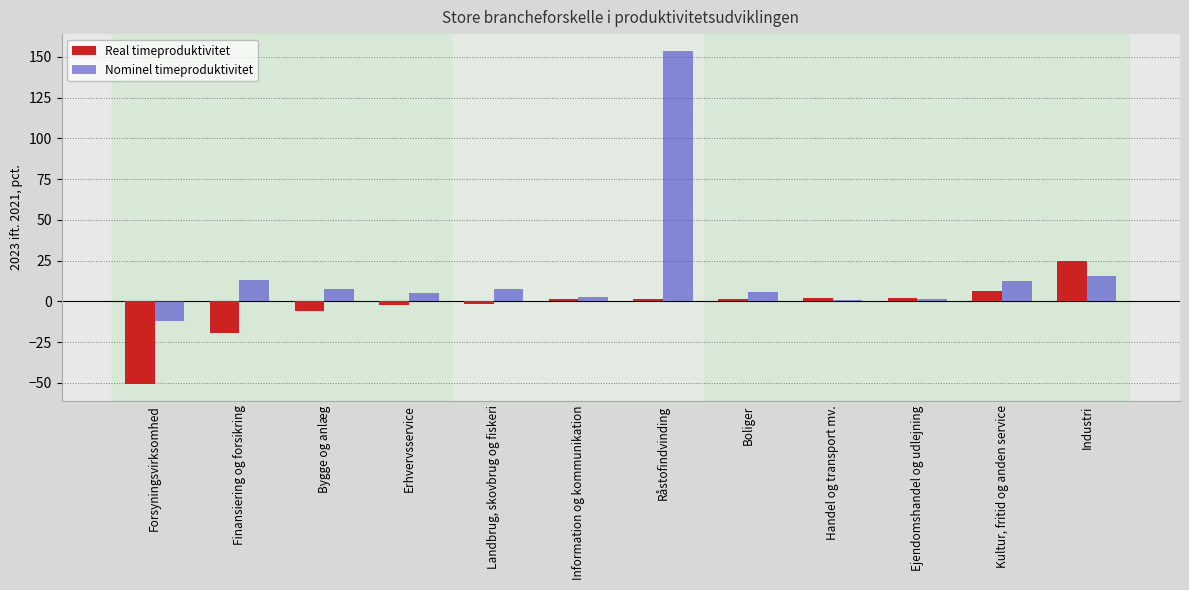

What is the greatest value displayed?

153.7